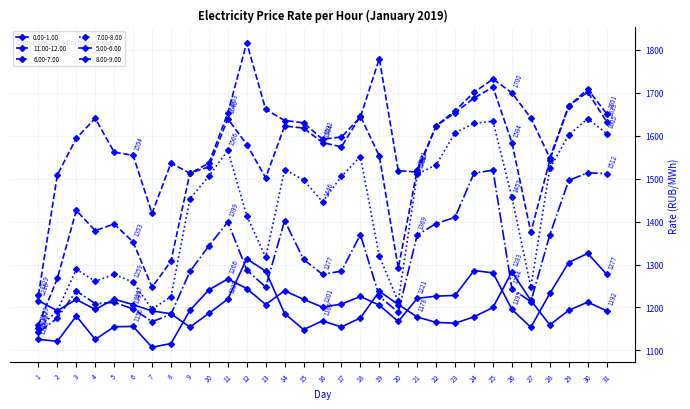

Which category has the lowest value in the 0.00-1.00 series?

15